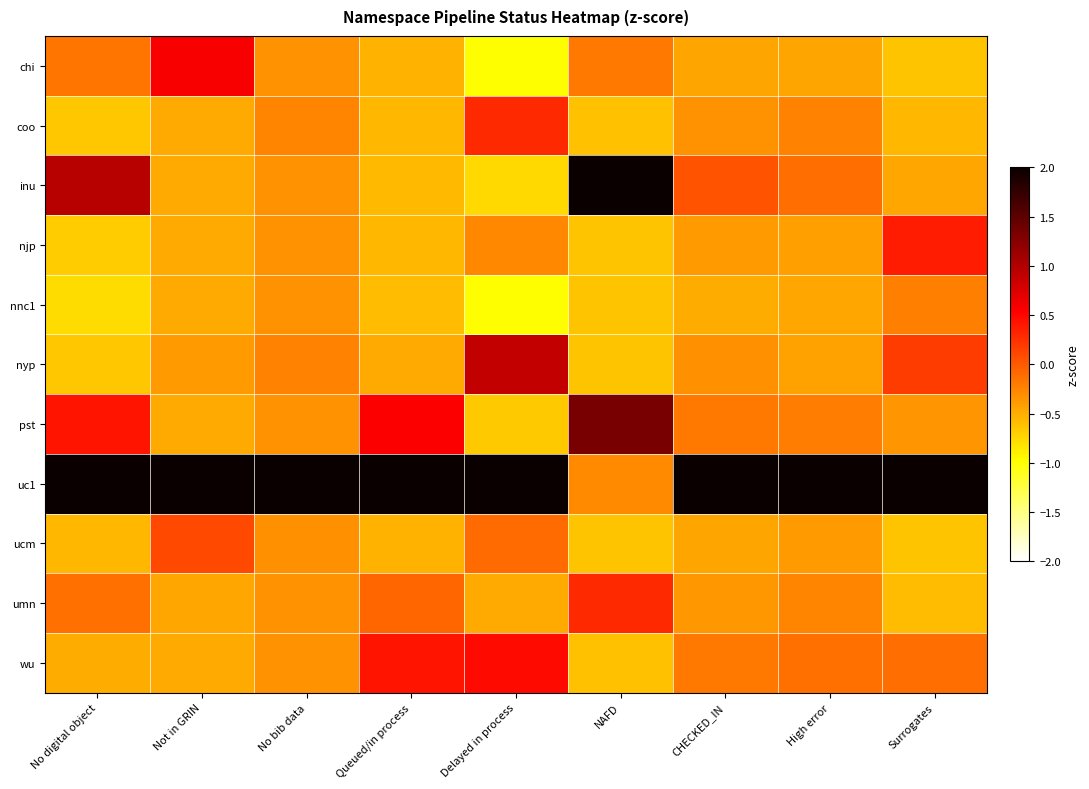

At which category is the sum across all series the highest?

Not in GRIN